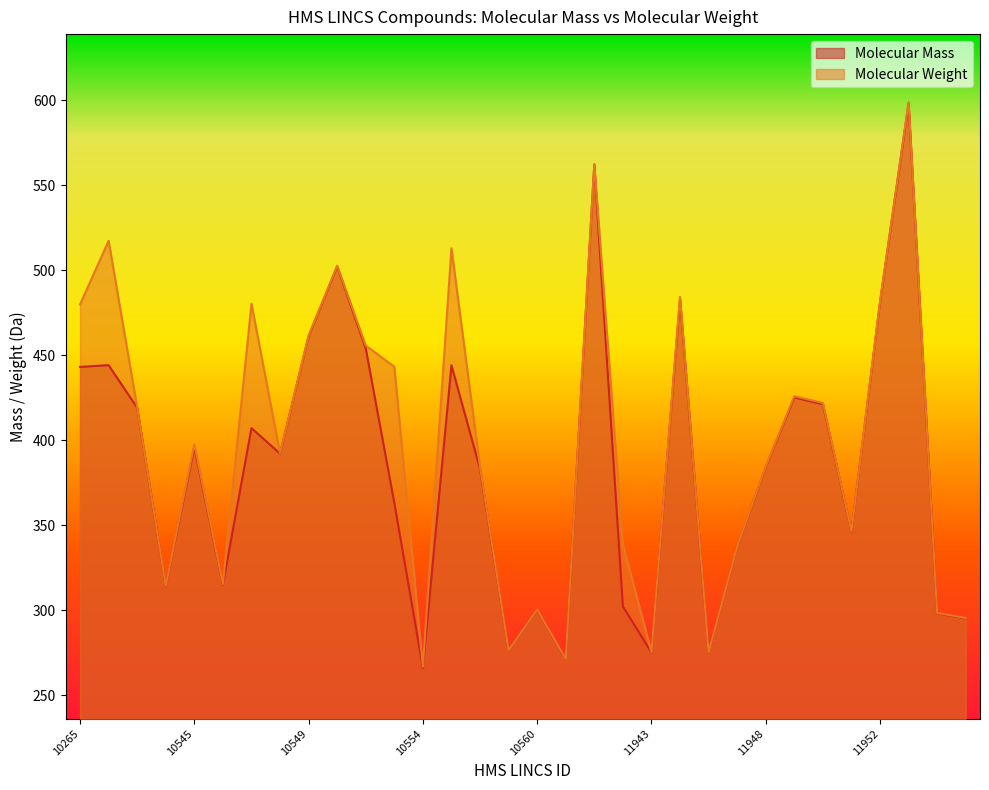

How many lines are shown in the chart?

2